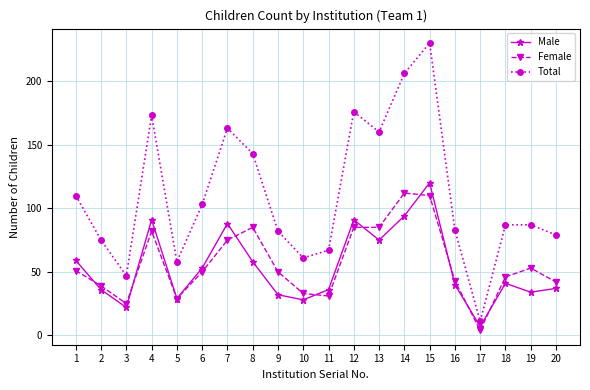

Rank the series by their maximum value, from lowest to highest.

Female, Male, Total